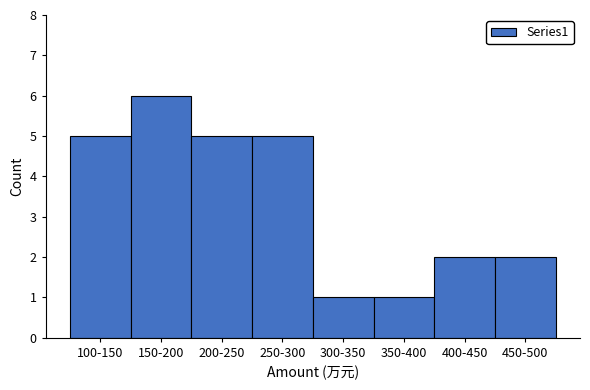

Reading left to right, transcribe all the data shown in this chart.

100-150=5	150-200=6	200-250=5	250-300=5	300-350=1	350-400=1	400-450=2	450-500=2